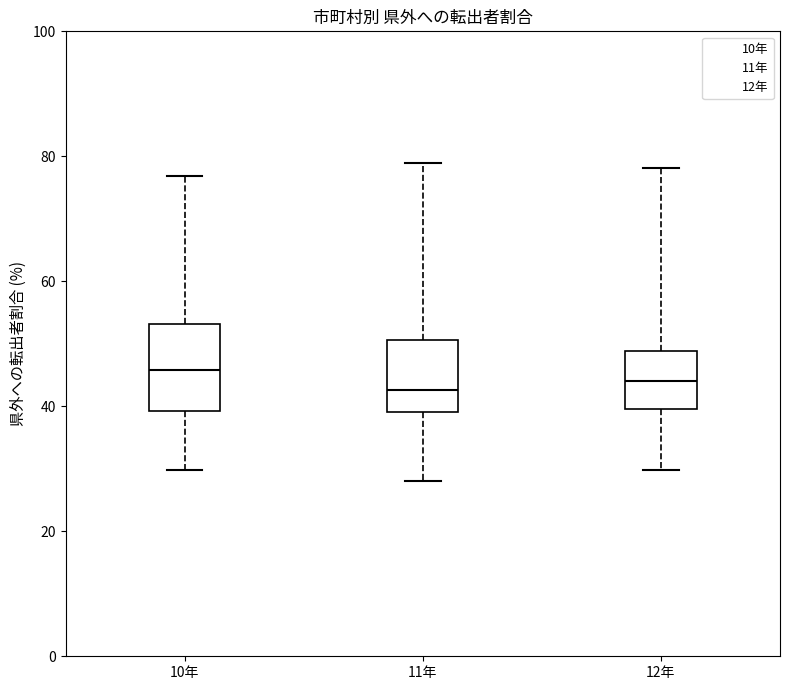

Reading left to right, read every box against the y-axis: the position of its median line, the range the box covers, and the ends of its whiskers. The values are not printed on the chart, so give them approximately, as read against the axis.

10年: median 46, box 40 to 54, whiskers 30 to 76
11年: median 42, box 40 to 50, whiskers 28 to 80
12年: median 44, box 40 to 48, whiskers 30 to 78